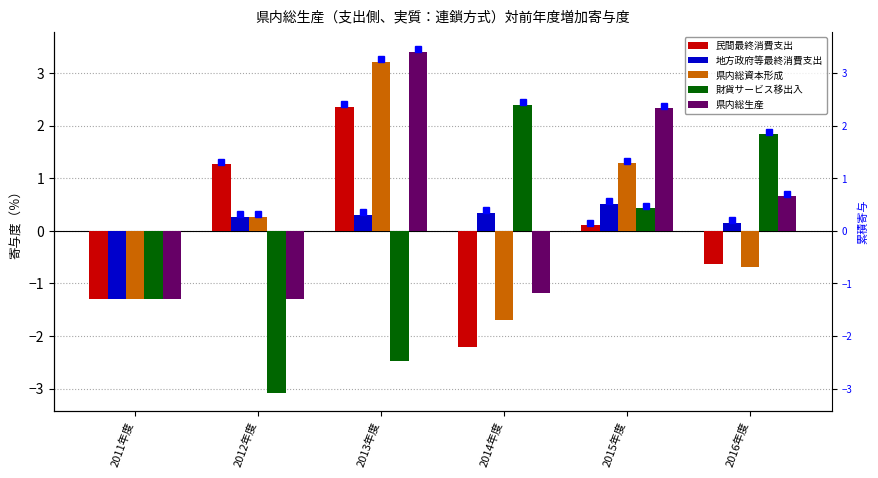

How many values in 財貨サービス移出入 are below zero?

3